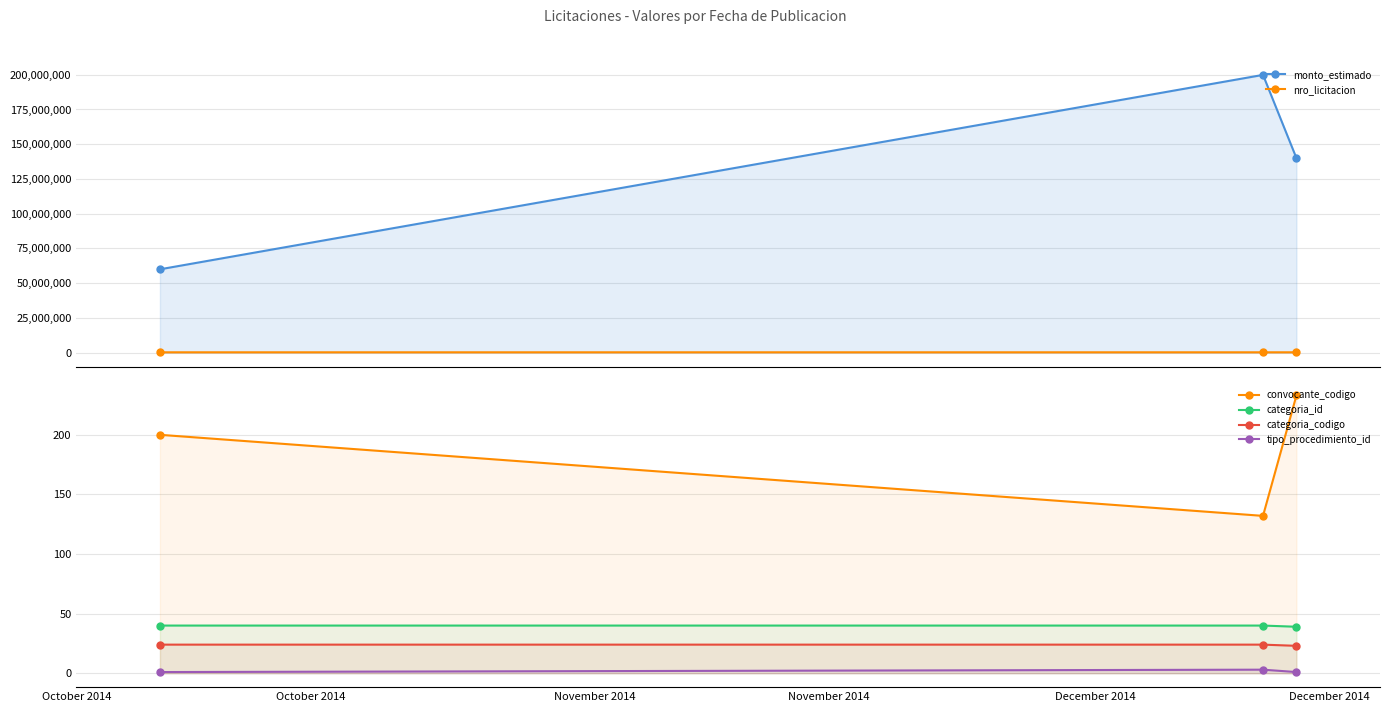

Between October 2014 and November 2014, which is larger?

October 2014